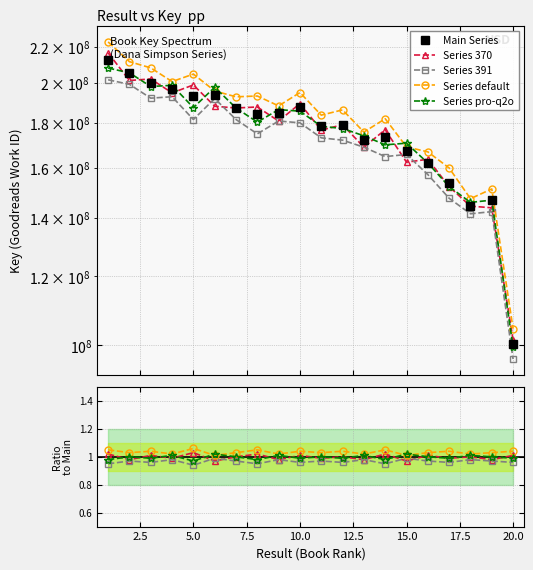

What value does the Series 370 series have at 12.5?

1.0